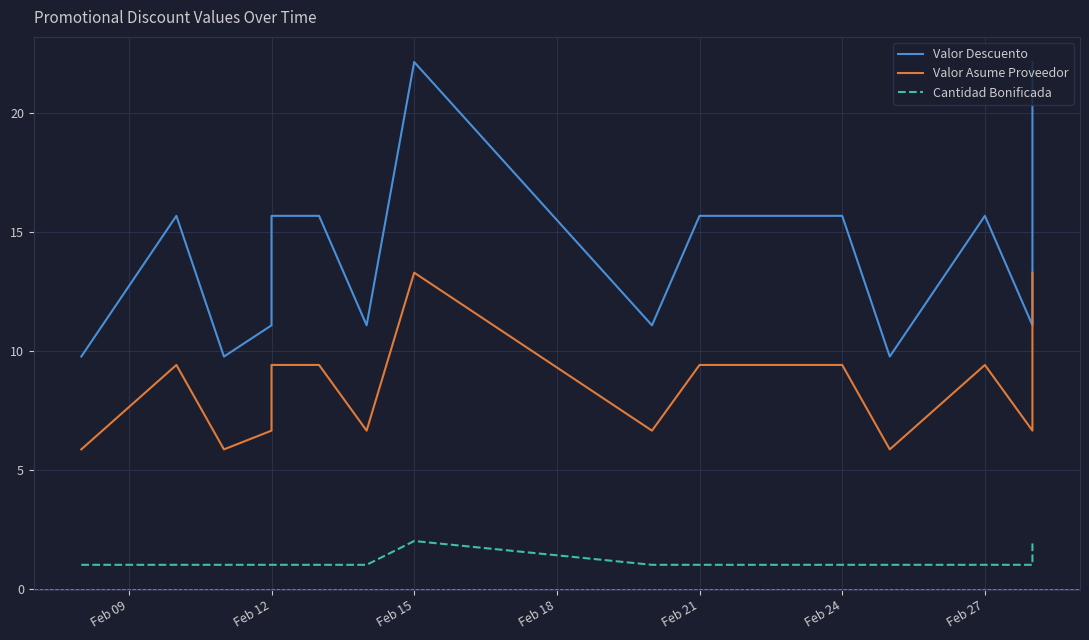

True or false: Valor Asume Proveedor and Cantidad Bonificada cross at least once.

False